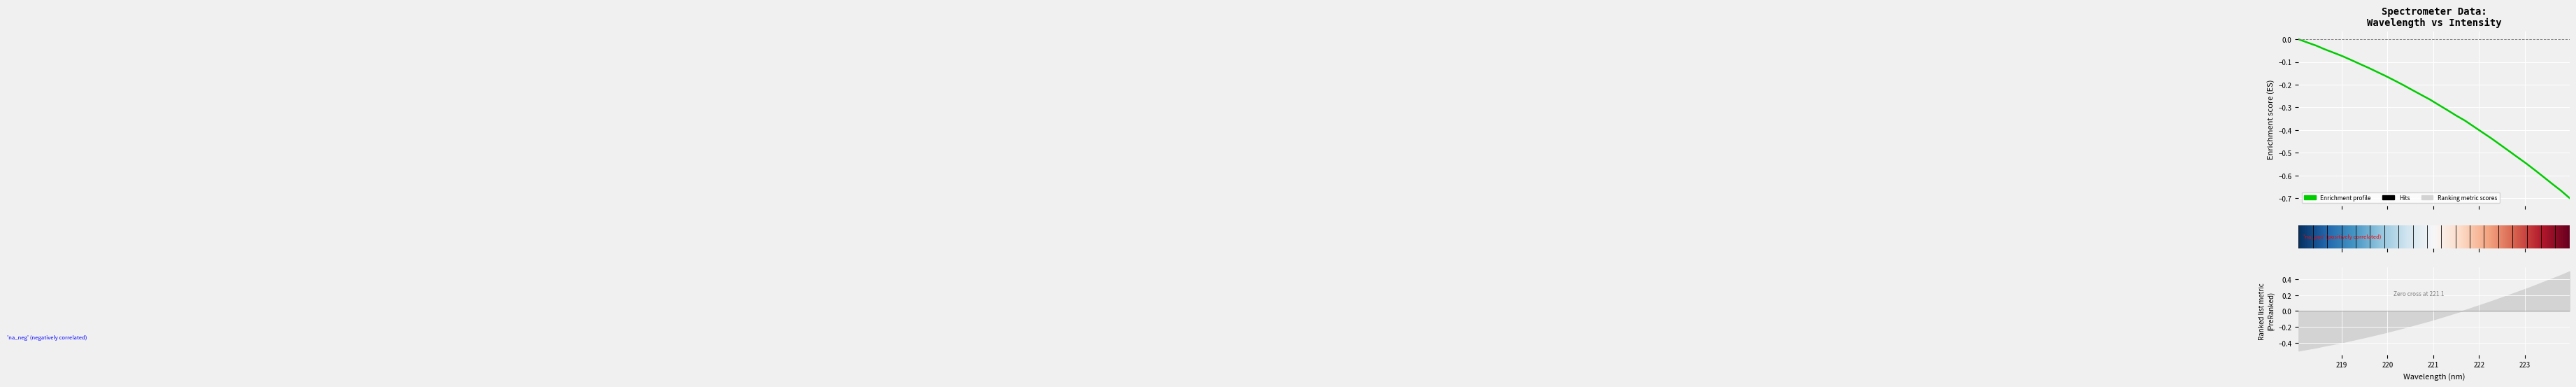

What is the minimum value shown in the chart?

-0.7